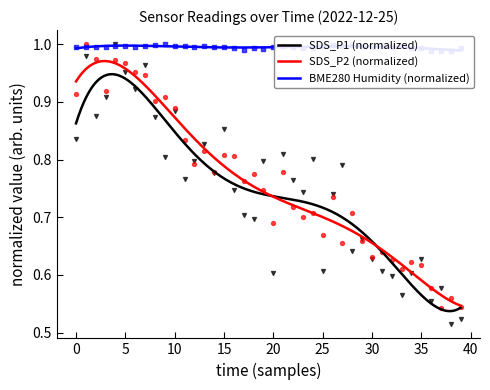

Which series has the widest spread of Y values?

SDS_P1